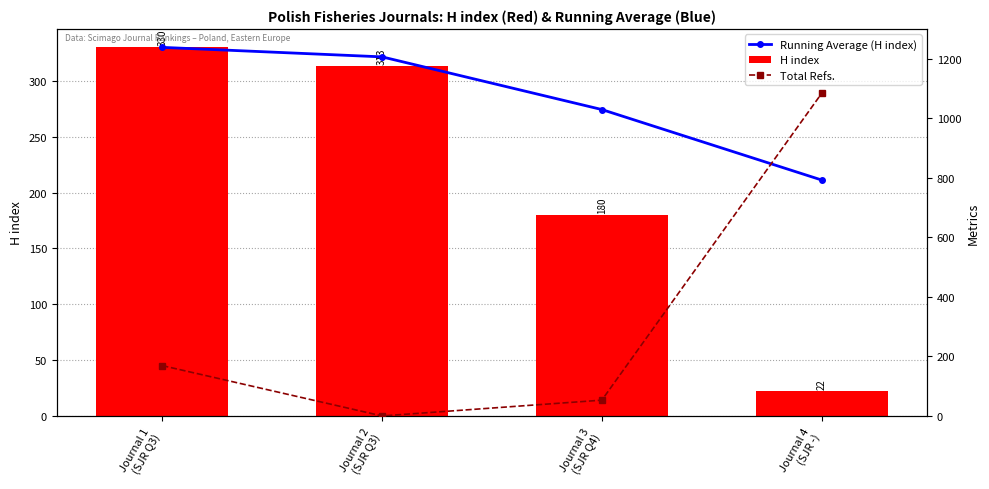

What is the label of the 4th bar from the right?

Journal 1
(SJR Q3)